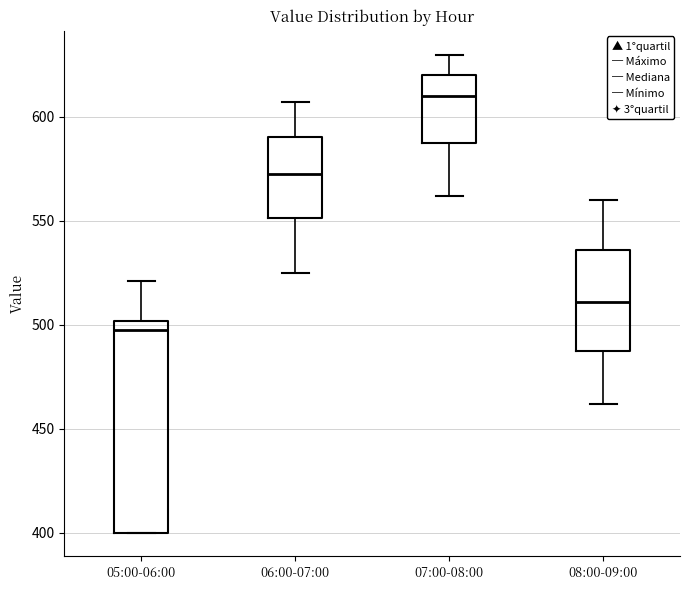

Reading left to right, transcribe this box plot: for each box, give where its median line is, the range the box spans, and where its two whiskers end, as read against the y-axis. The values are not printed on the chart, so give them approximately, as read against the axis.

05:00-06:00: median 500 (just below the box's upper edge), box 400 to 500, whiskers 400 to 520
06:00-07:00: median 575, box 550 to 590, whiskers 525 to 605
07:00-08:00: median 610, box 585 to 620, whiskers 560 to 630
08:00-09:00: median 510, box 485 to 535, whiskers 460 to 560